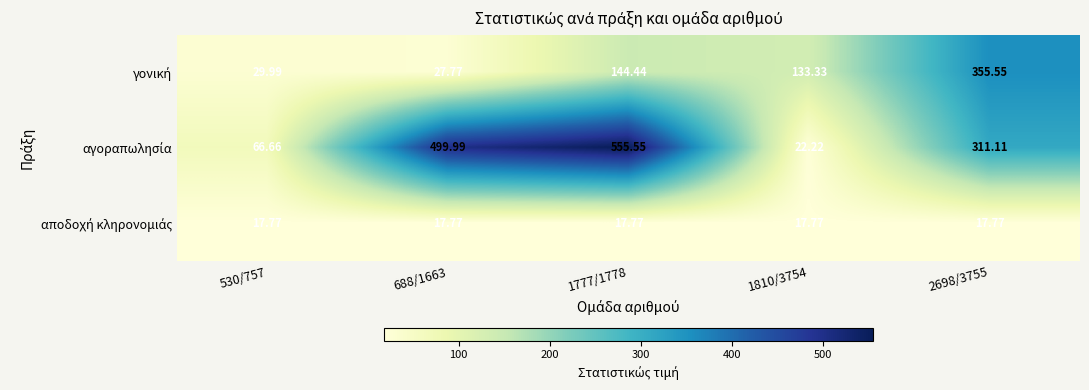

Count the number of data series in this chart.

3